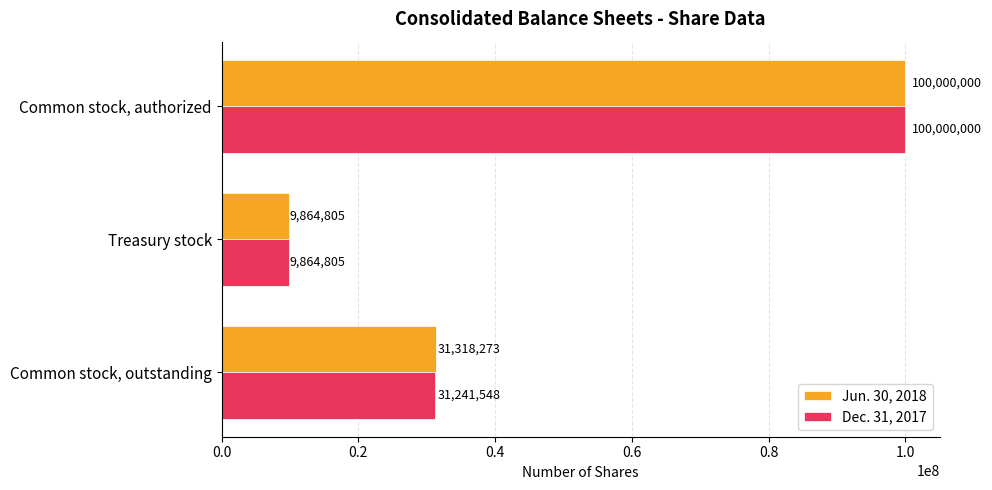

What is the minimum value shown in the chart?

9864805